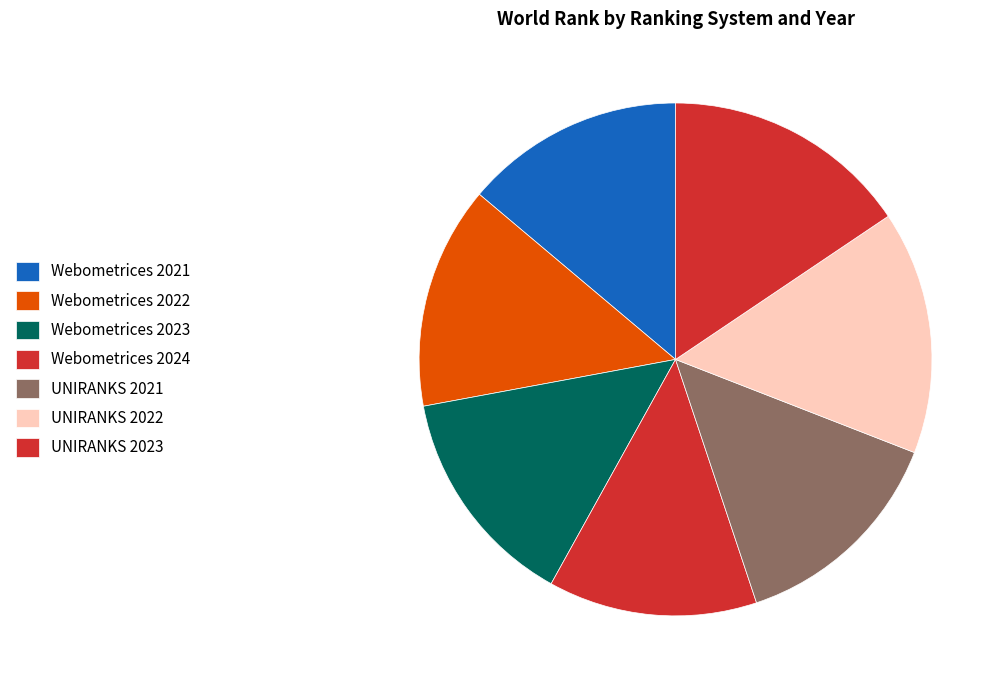

The Webometrices 2021 slice represents 5% of the pie. True or false?

False